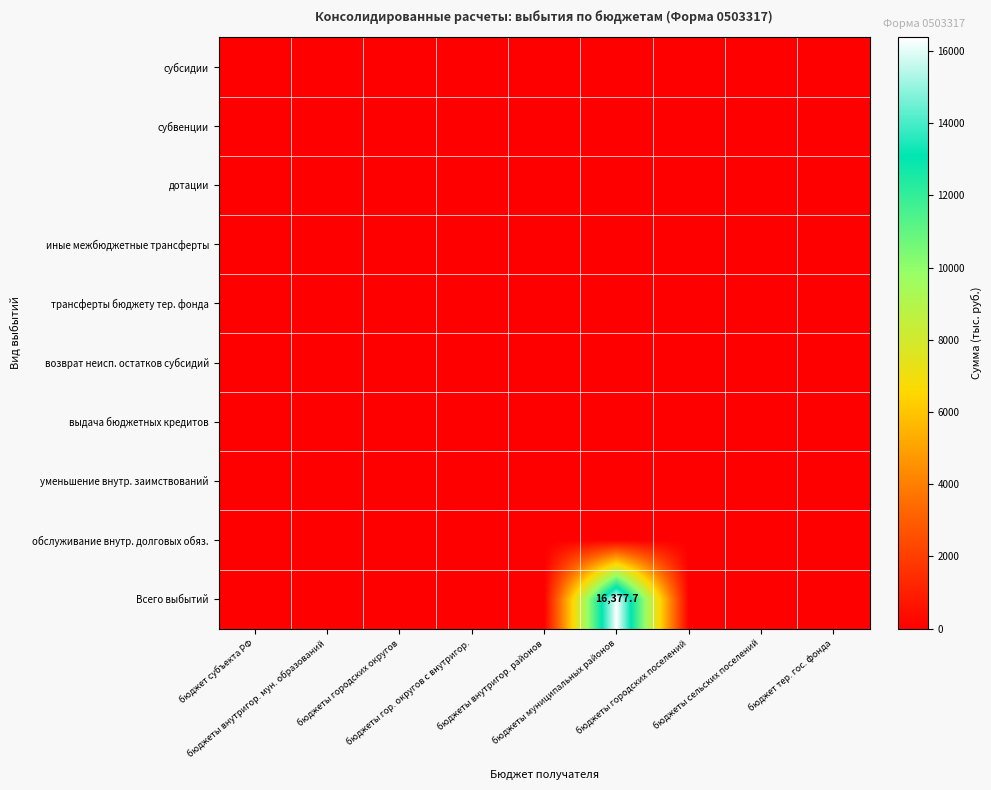

Which has a higher value, бюджеты муниципальных районов or бюджеты городских округов?

бюджеты муниципальных районов